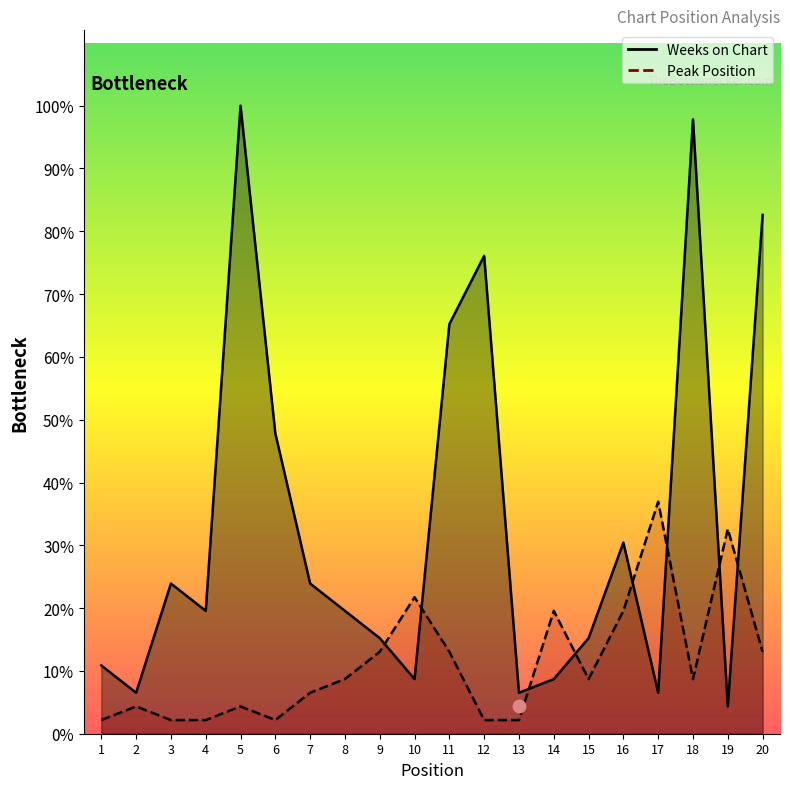

Which series has the widest spread of Y values?

Weeks on Chart